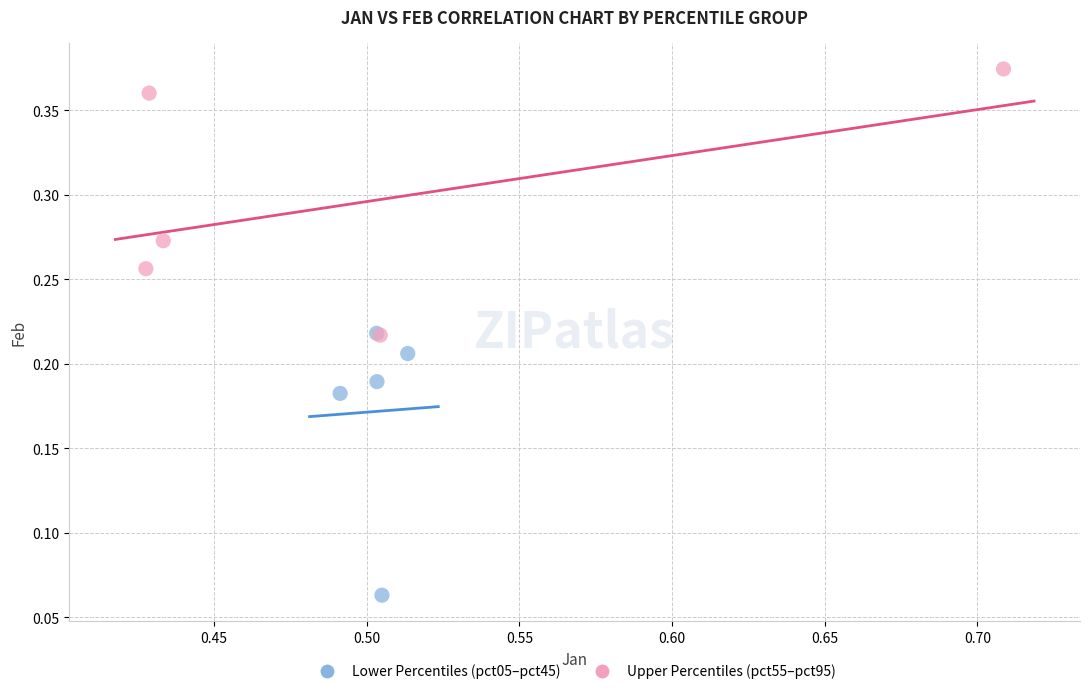

What are all the series names shown in the legend?

Lower Percentiles (pct05–pct45), Upper Percentiles (pct55–pct95)